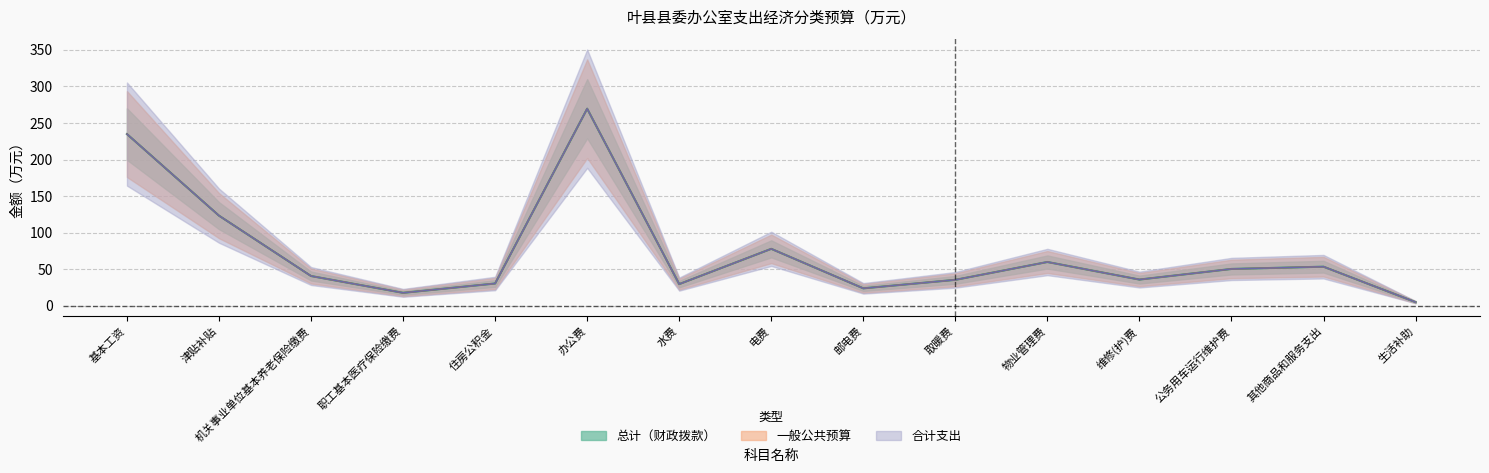

What is the label of the 9th point from the left?

邮电费